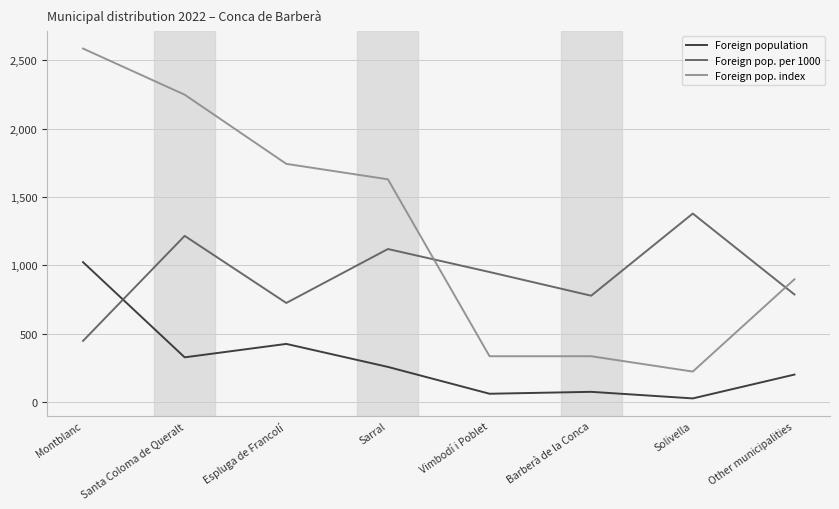

At how many categories does at least one series exceed 2435?

1